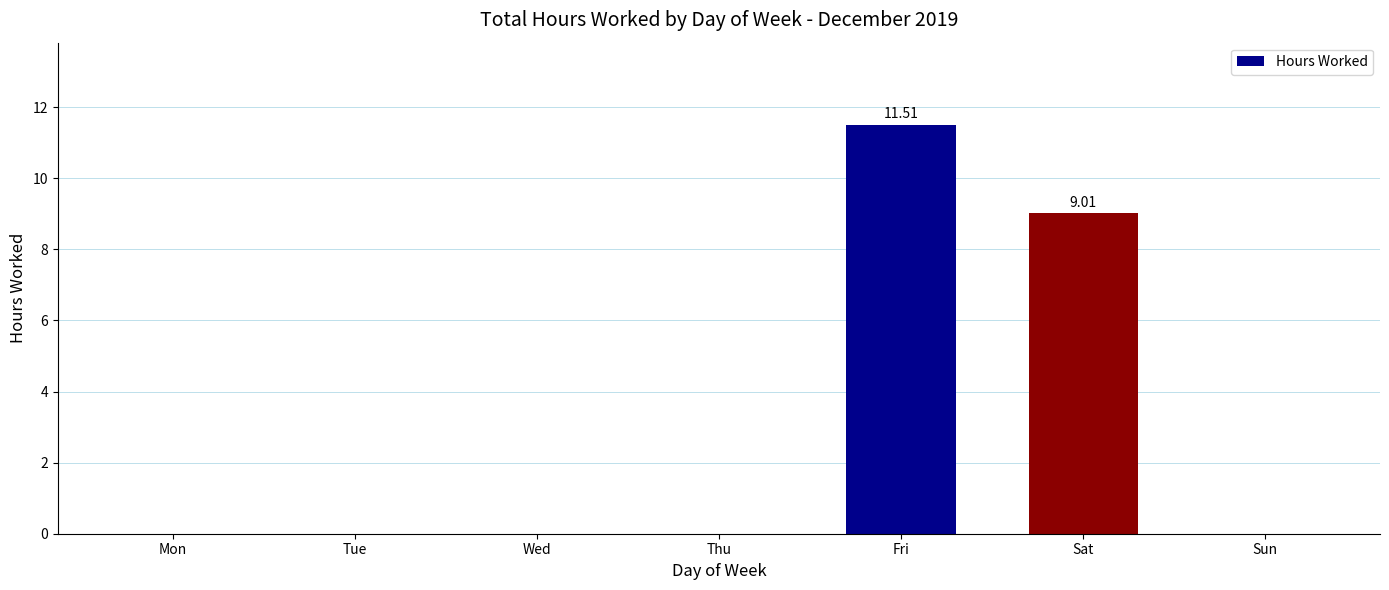

At which category does the chart reach its peak across all series?

Fri